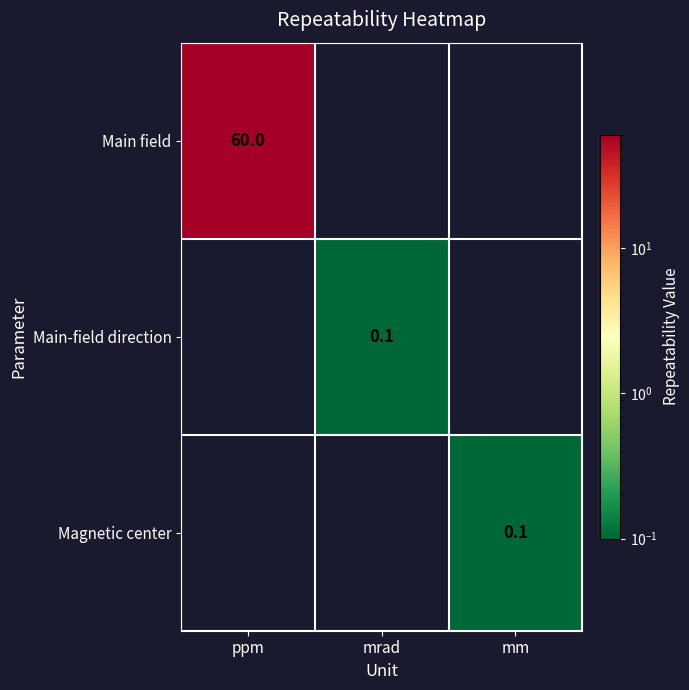

At how many categories does at least one series exceed 4?

1